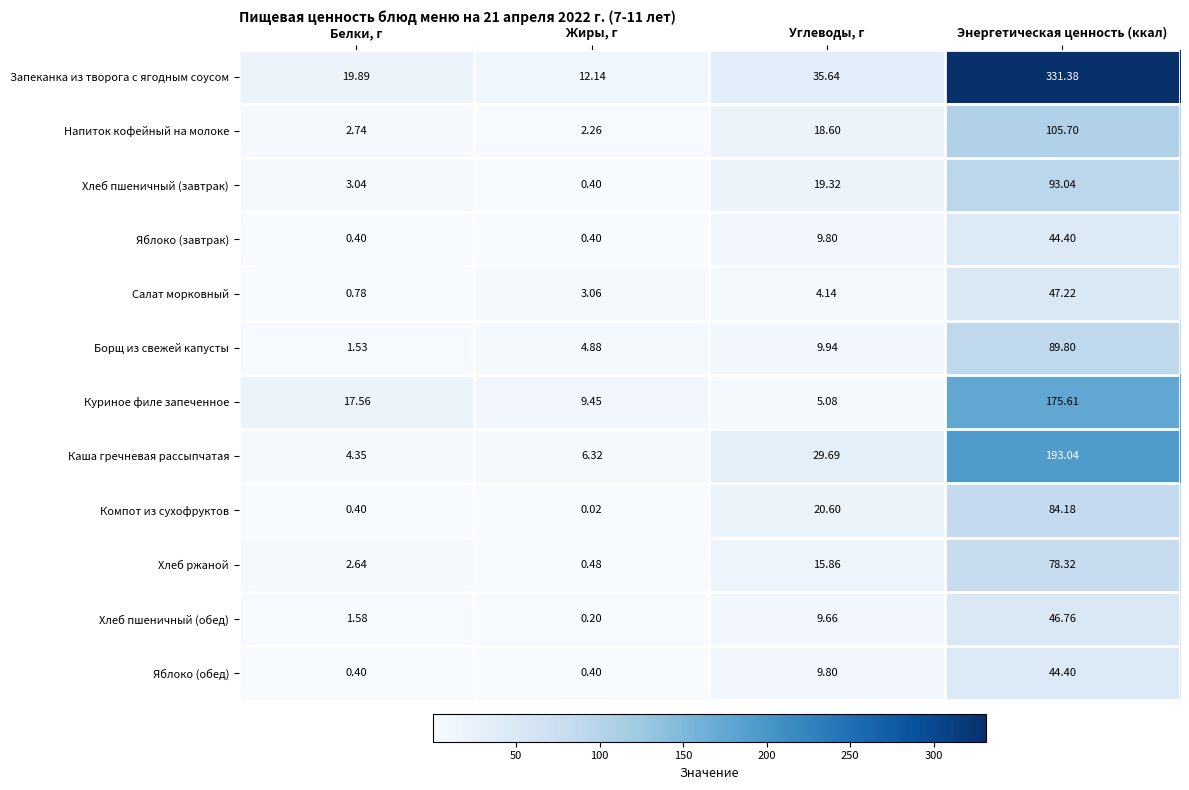

List the labels in order of Салат морковный value, smallest first.

Белки, г, Жиры, г, Углеводы, г, Энергетическая ценность (ккал)